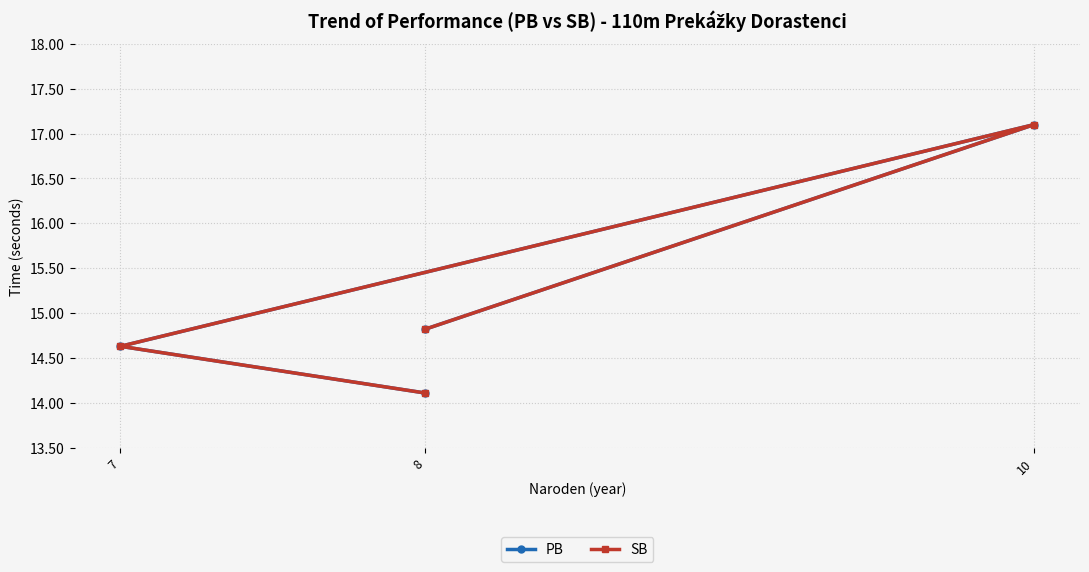

What is the label of the 1st point from the left?

8